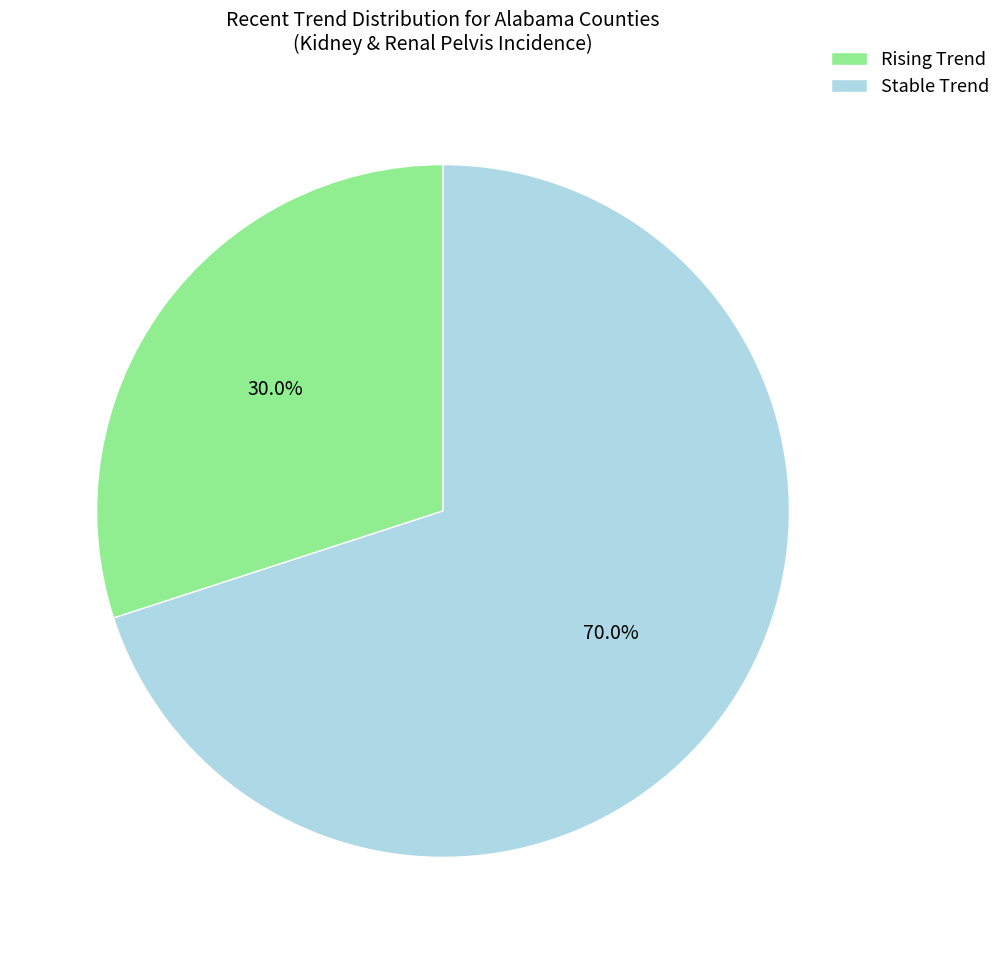

Combined, do Rising Trend and Stable Trend account for over 50%?

Yes